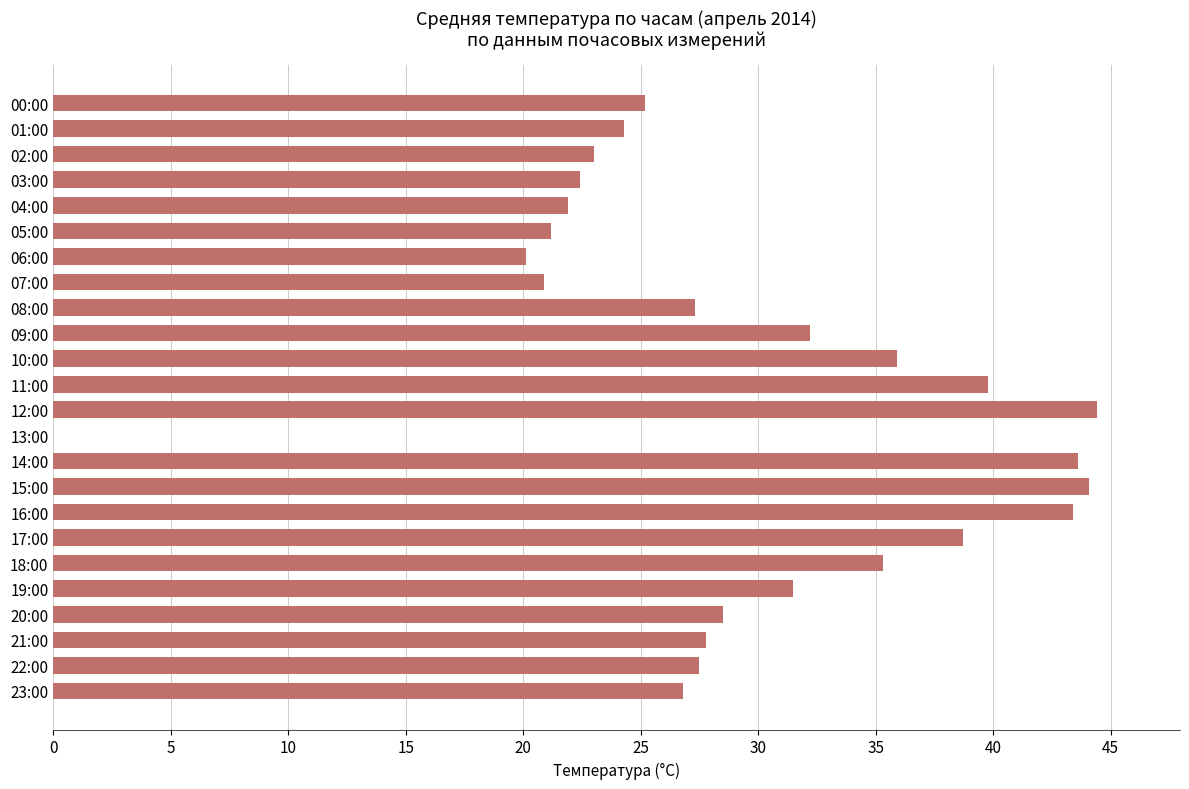

The chart shows a value of 39.8 at 11:00. True or false?

True